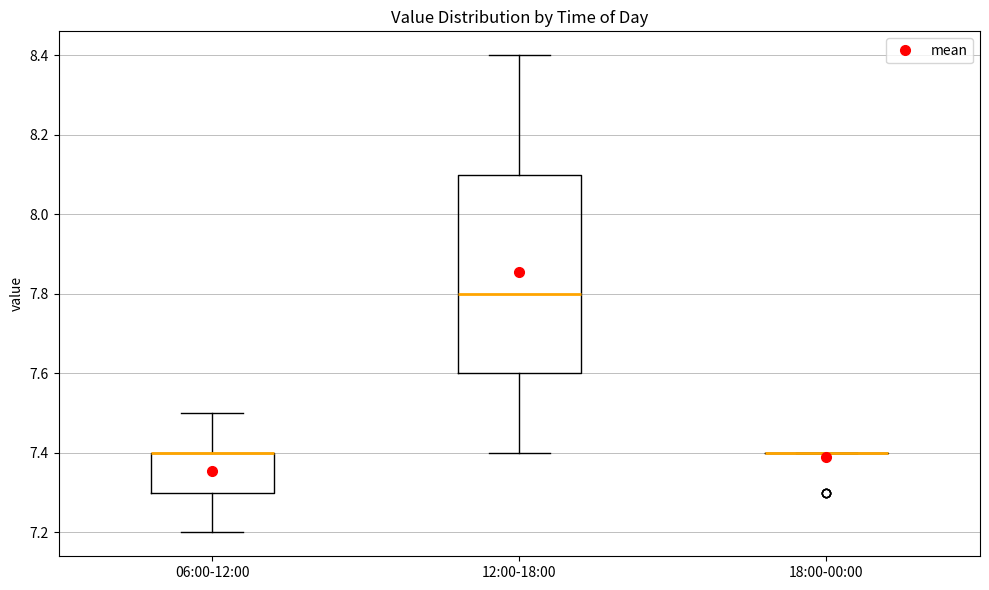

Reading left to right, transcribe this box plot: for each box, give where its median line is, the range the box spans, and where its two whiskers end, as read against the y-axis. The values are not printed on the chart, so give them approximately, as read against the axis.

06:00-12:00: median 7.4 (drawn on the box's upper edge), box 7.3 to 7.4, whiskers 7.2 to 7.5
12:00-18:00: median 7.8, box 7.6 to 8.1, whiskers 7.4 to 8.4
18:00-00:00: box collapsed to a line at 7.4, whiskers 7.4 to 7.4